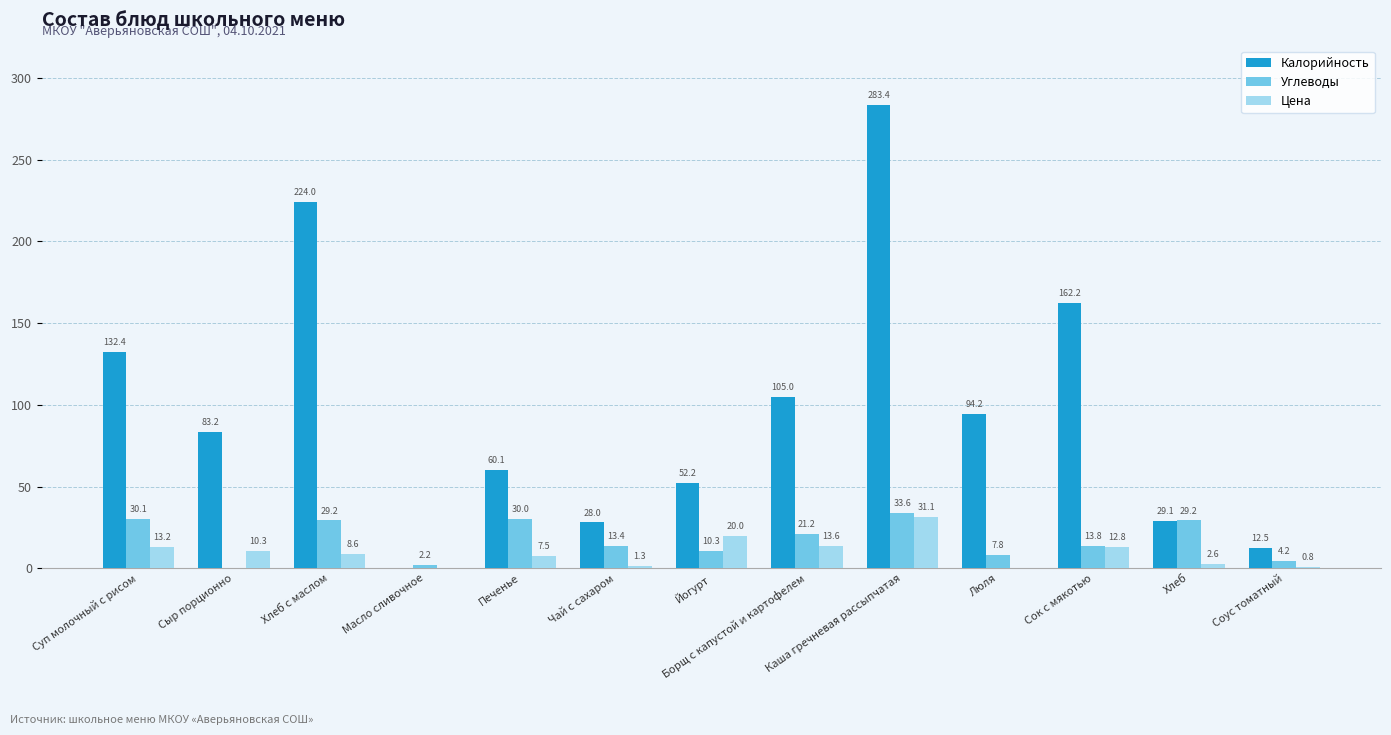

What is the sum of the Цена values at Печенье and Люля?

7.5